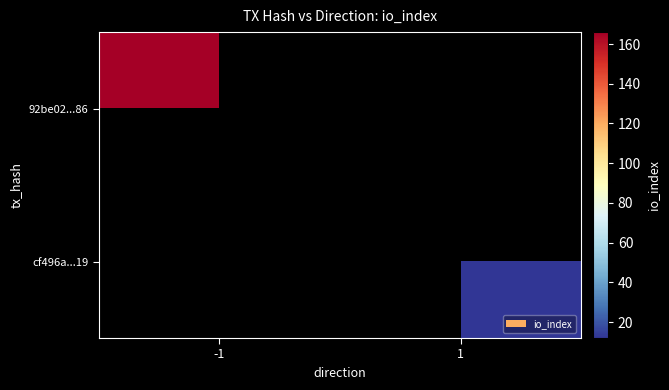

The cf496a...19 series shows 19.9 at 1. True or false?

False